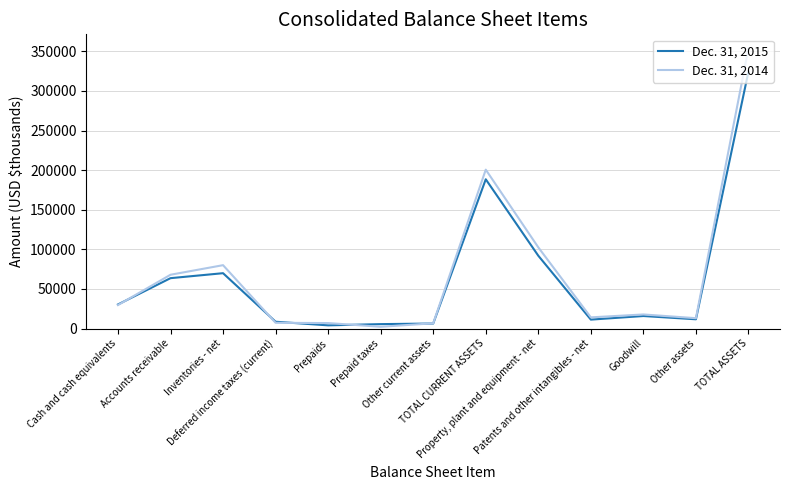

What is the average value of the Dec. 31, 2015 series?

64026